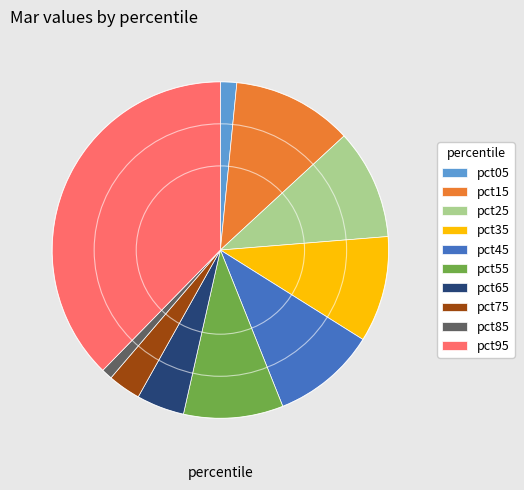

Between pct65 and pct55, which is larger?

pct55